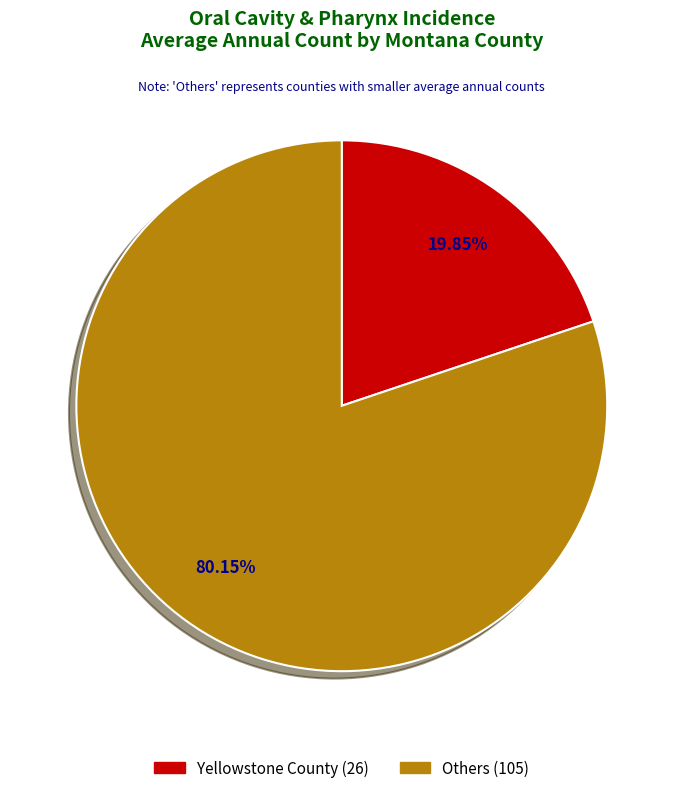

Does any single category account for the majority?

Yes